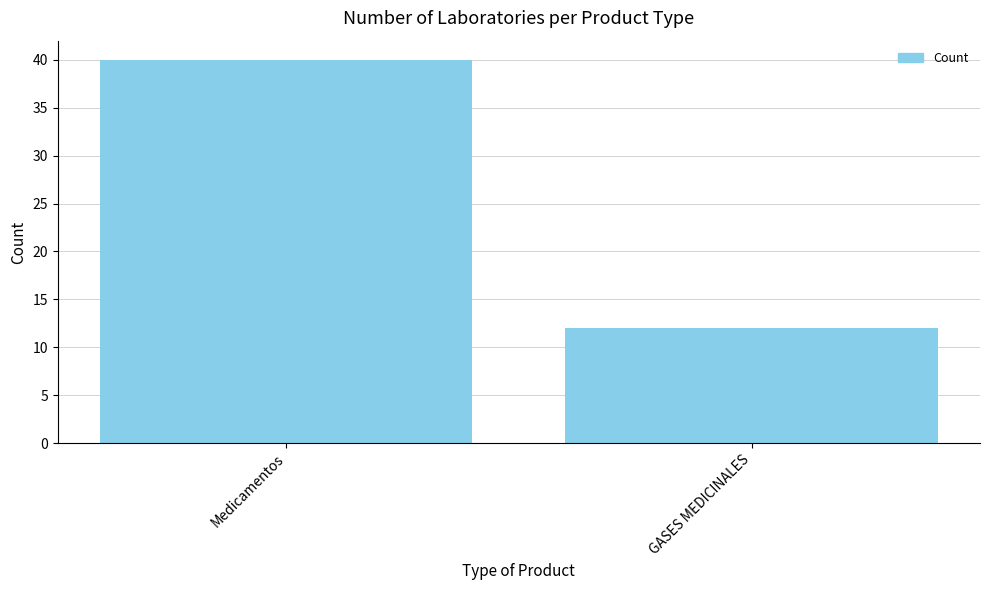

Which has a higher value, GASES MEDICINALES or Medicamentos?

Medicamentos